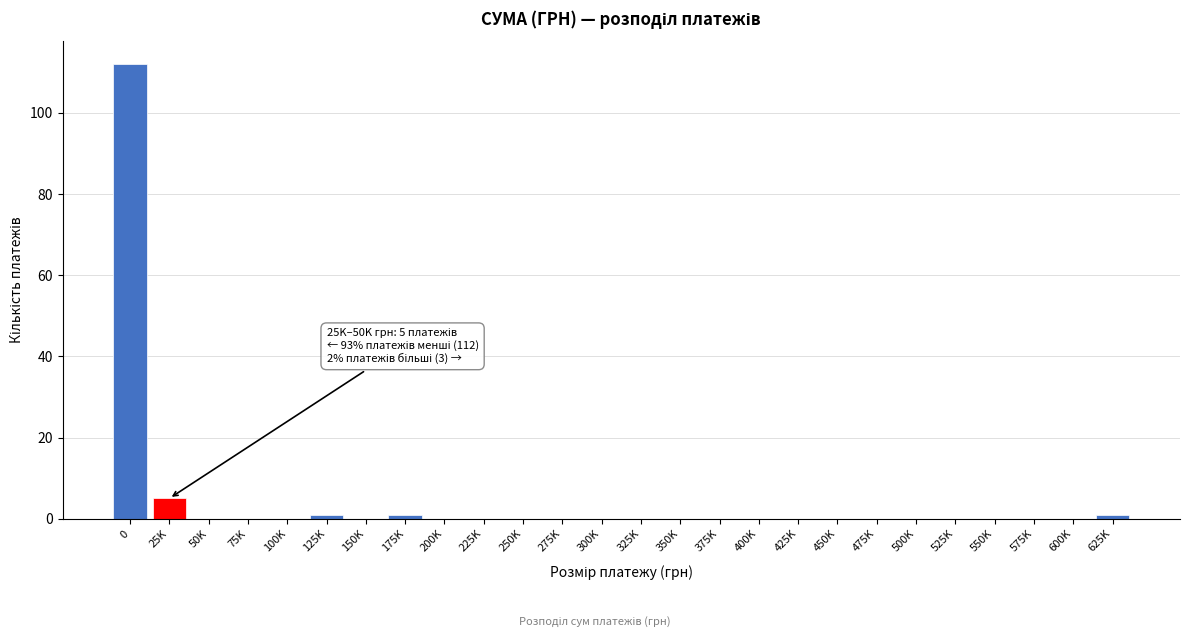

Reading right to left, transcribe all the data shown in this chart.

625K=1	600K=0	575K=0	550K=0	525K=0	500K=0	475K=0	450K=0	425K=0	400K=0	375K=0	350K=0	325K=0	300K=0	275K=0	250K=0	225K=0	200K=0	175K=1	150K=0	125K=1	100K=0	75K=0	50K=0	25K=5	0=112